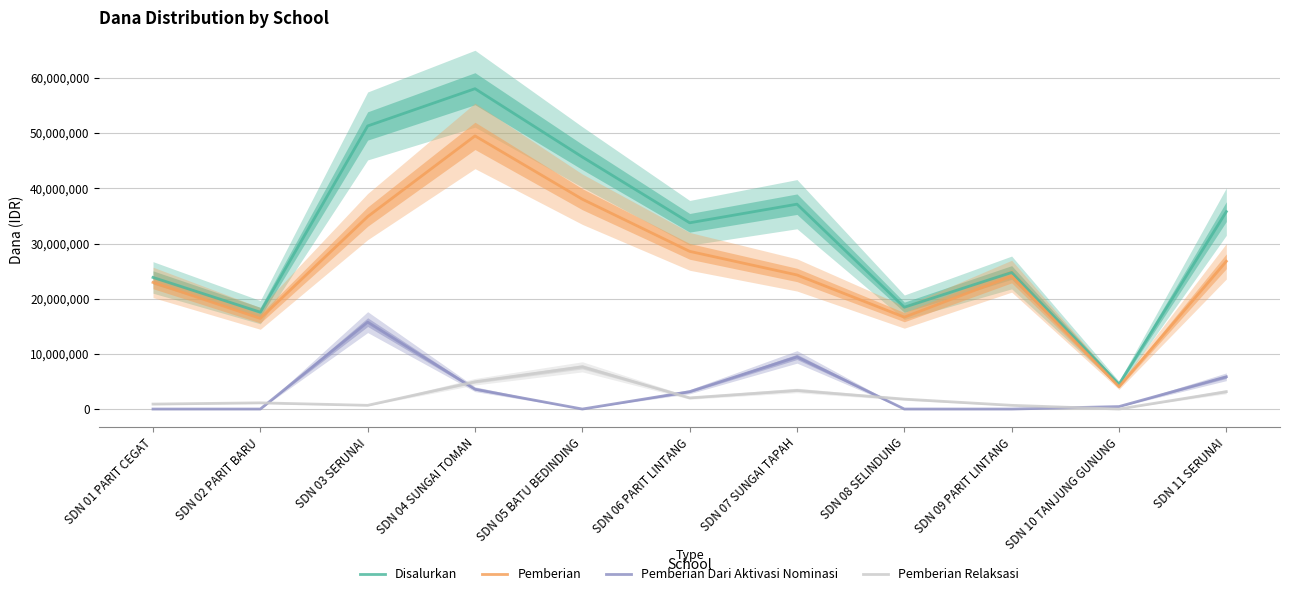

Which category has the lowest value across all series?

SDN 01 PARIT CEGAT